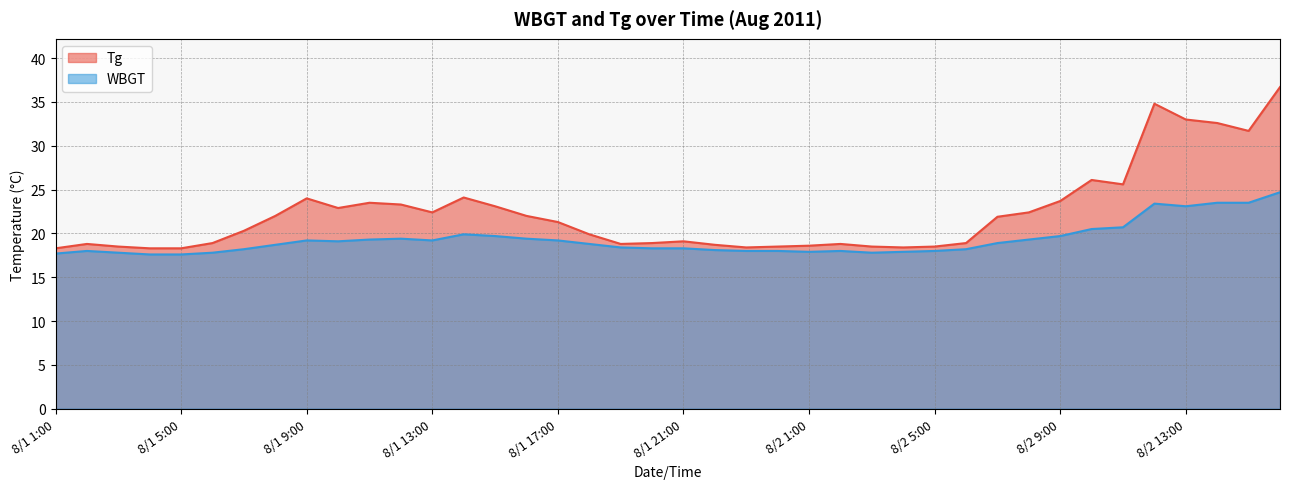

Rank the series by their average value, from lowest to highest.

WBGT, Tg